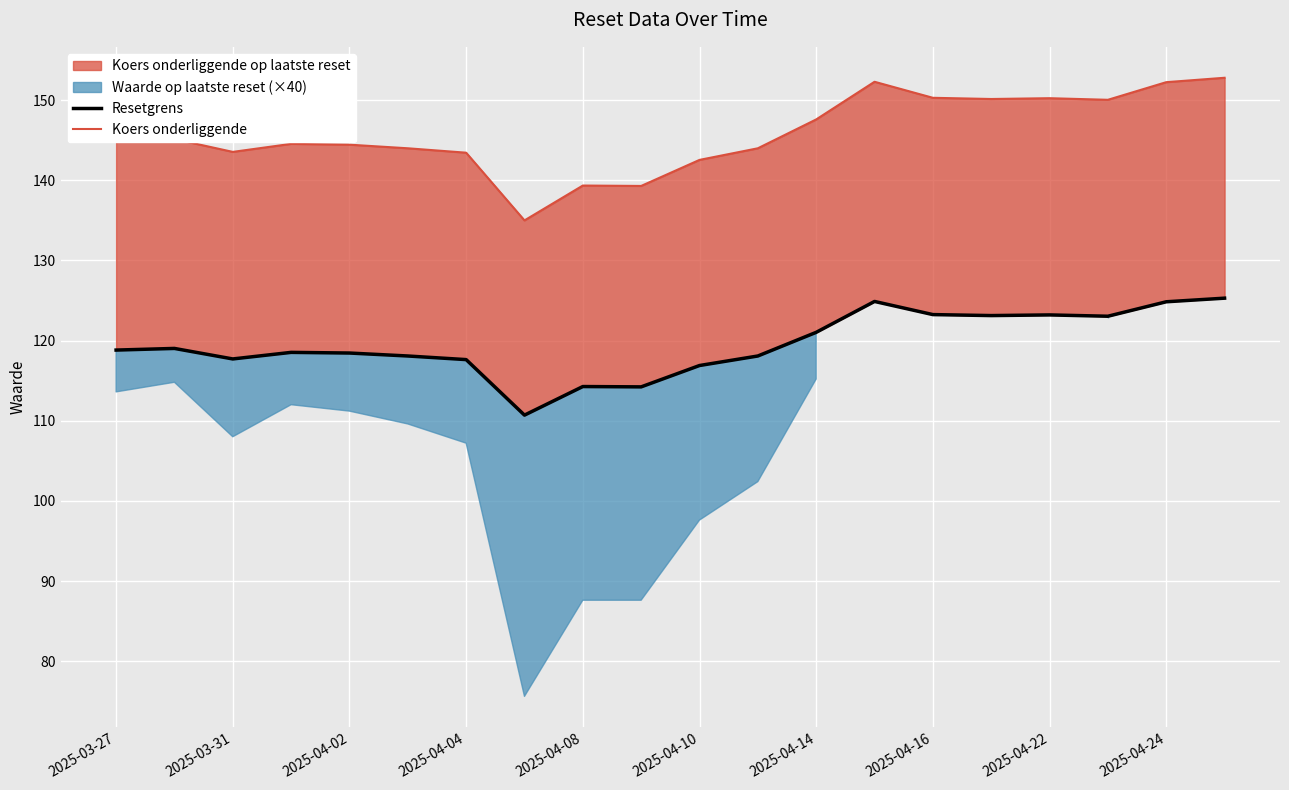

How many values in the Koers onderliggende series are below 144?

6